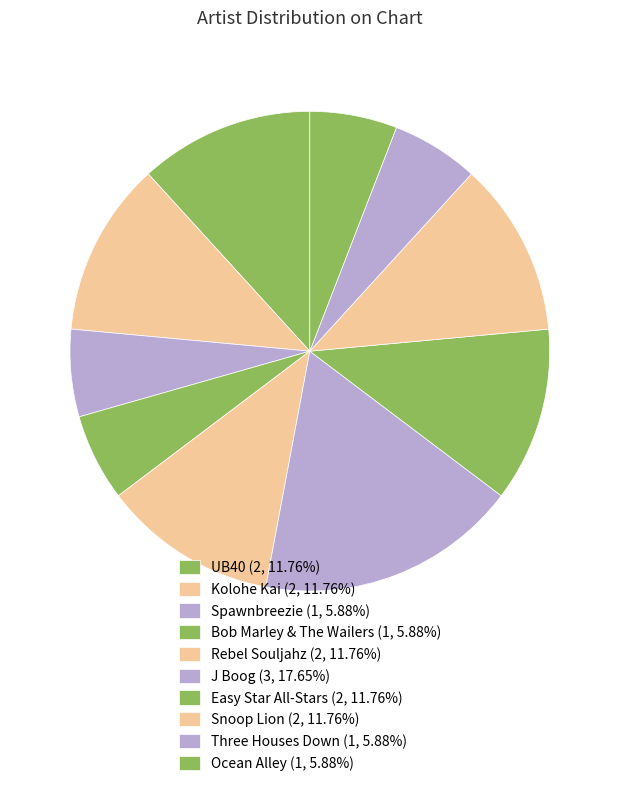

What percentage is the Ocean Alley slice, to the nearest percent?

6%